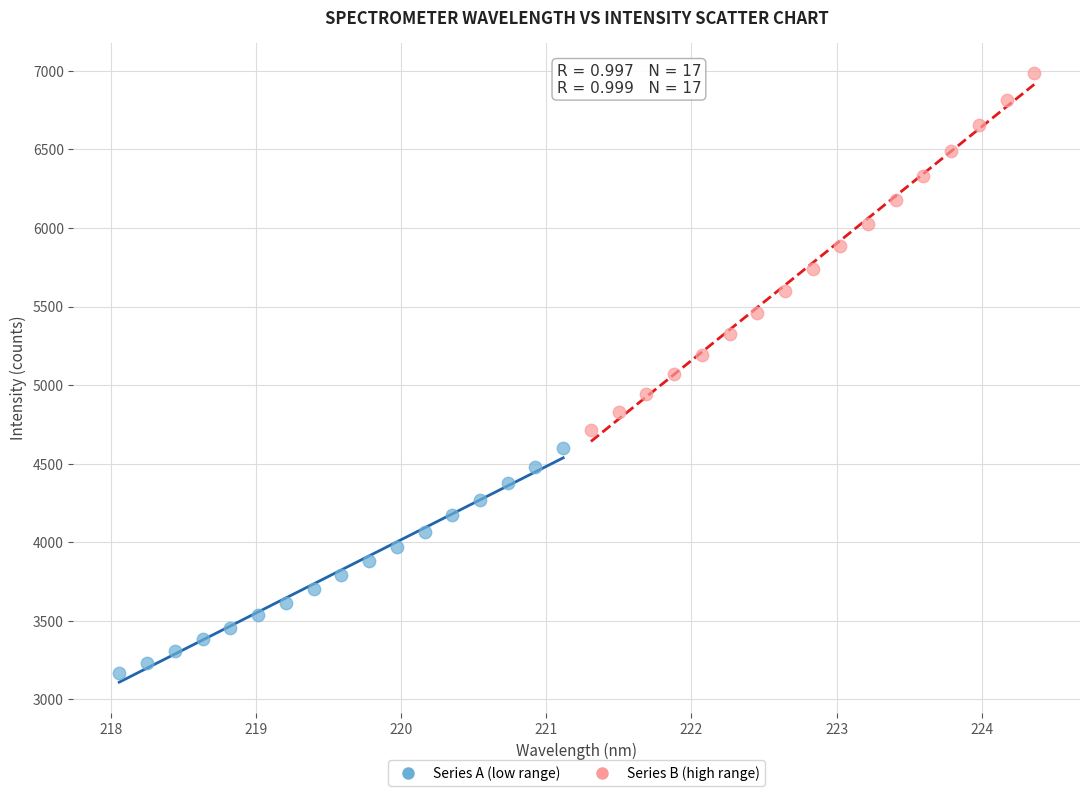

Which series has the widest spread of Y values?

Series B (high range)